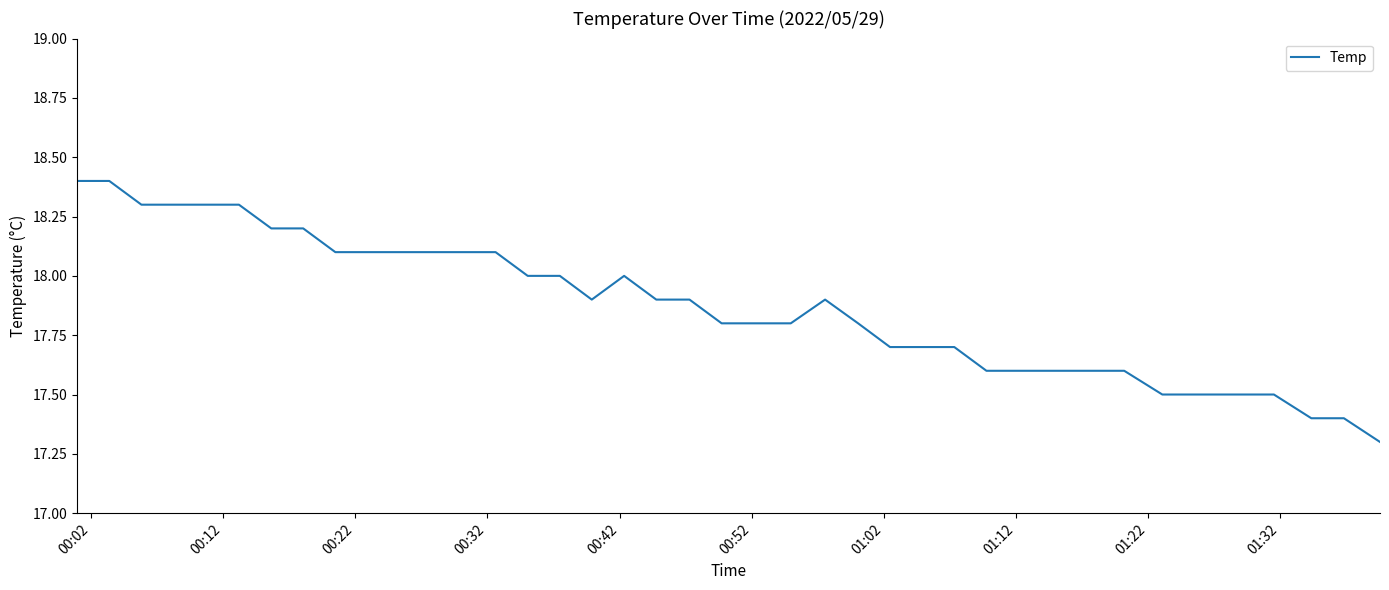

What is the maximum value shown in the chart?

18.4